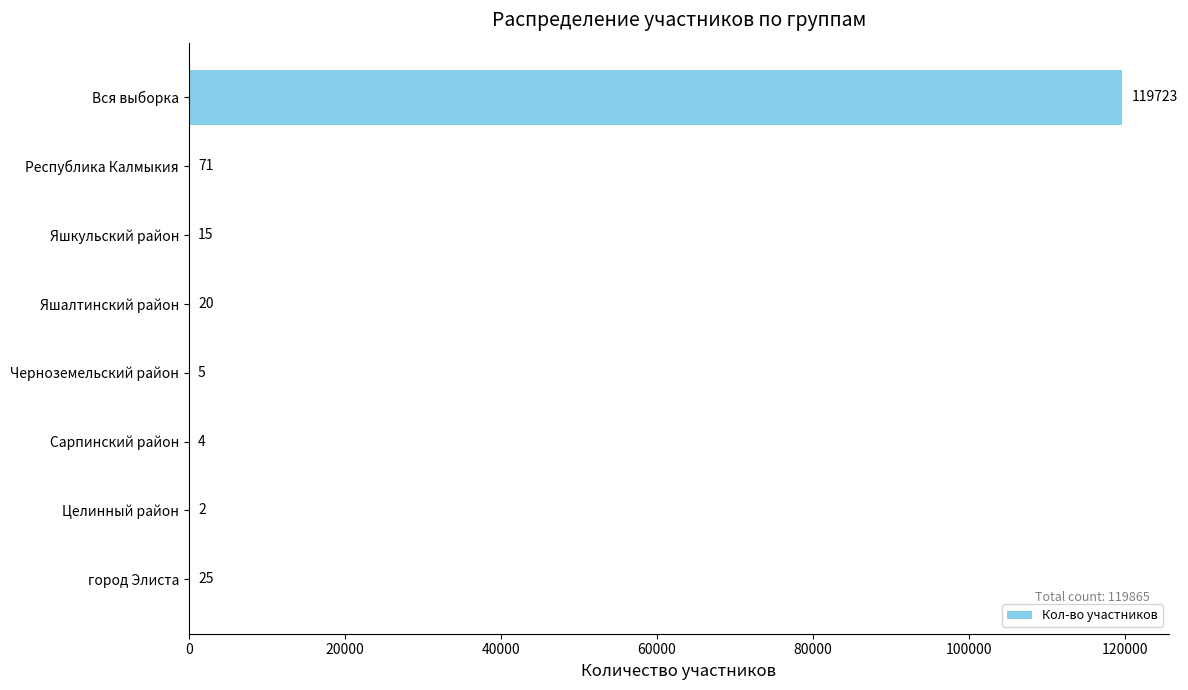

What is the sum of all values?

119865